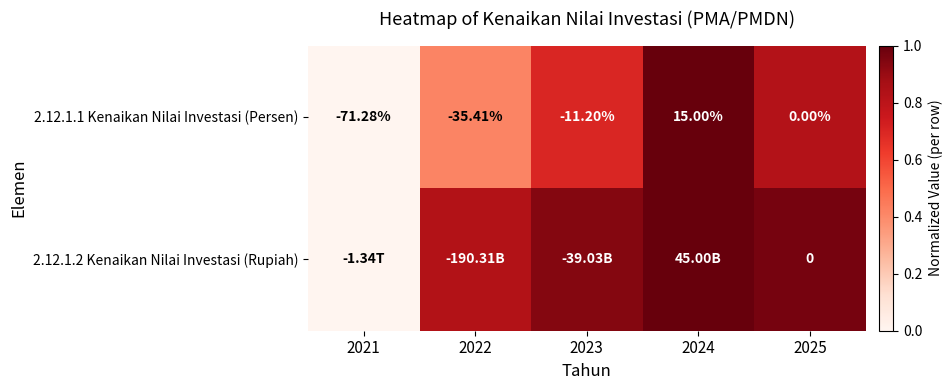

Is the value of 2.12.1.2 Kenaikan Nilai Investasi (Rupiah) at 2025 greater than the value of 2.12.1.1 Kenaikan Nilai Investasi (Persen) at 2023?

Yes